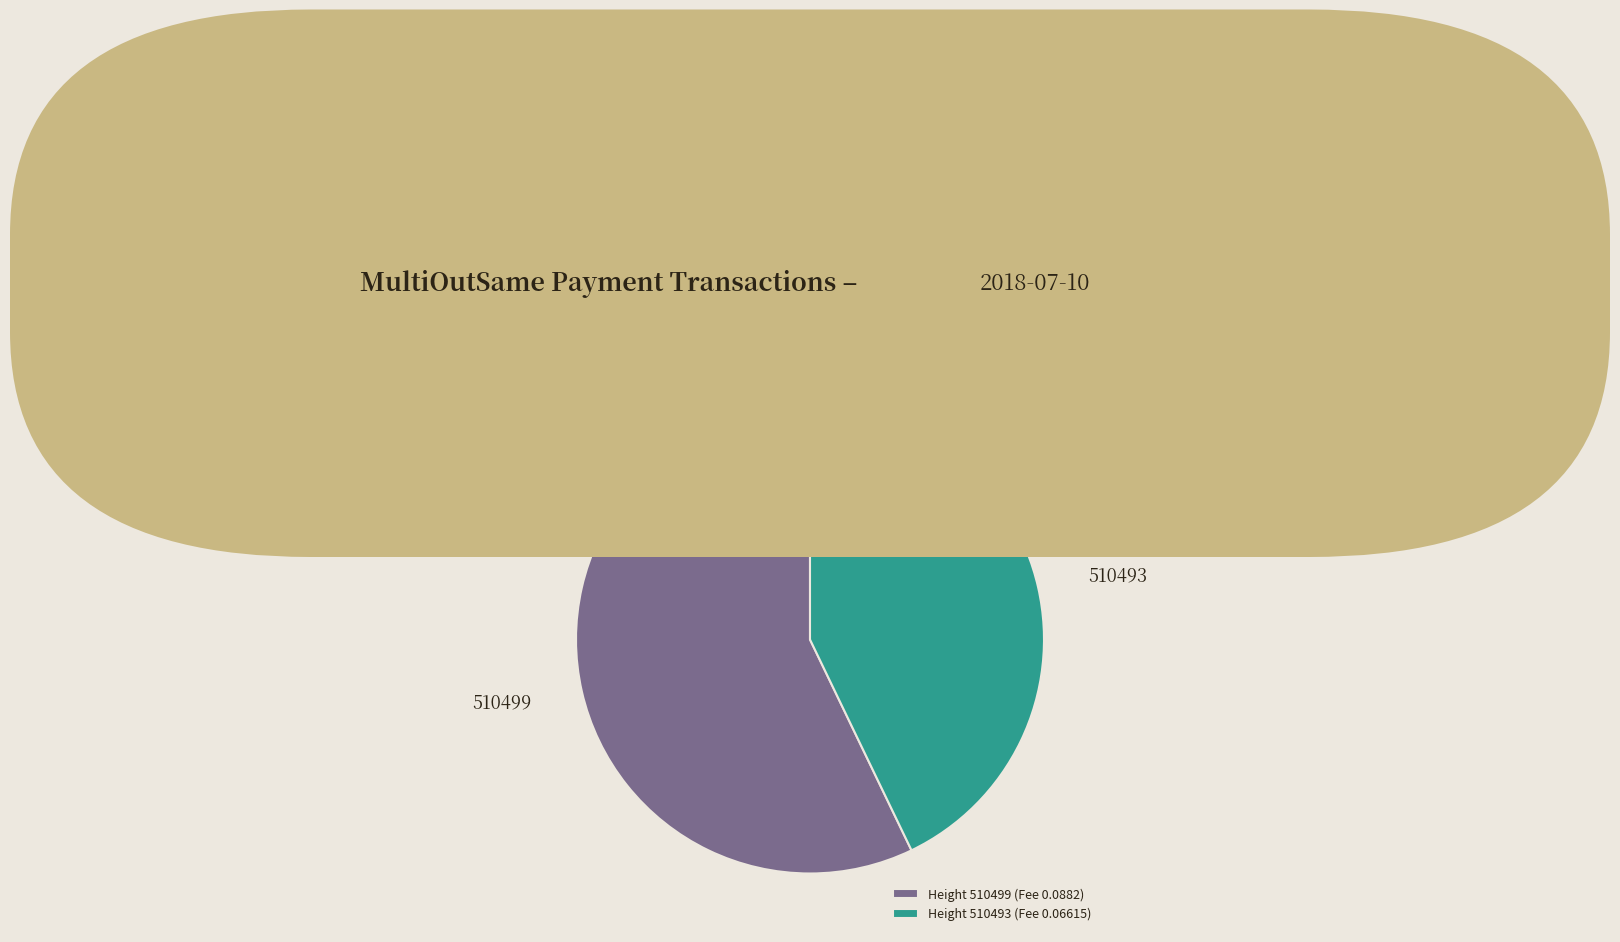

Rank the categories by value from lowest to highest.

Height 510493 (Fee 0.06615), Height 510499 (Fee 0.0882)